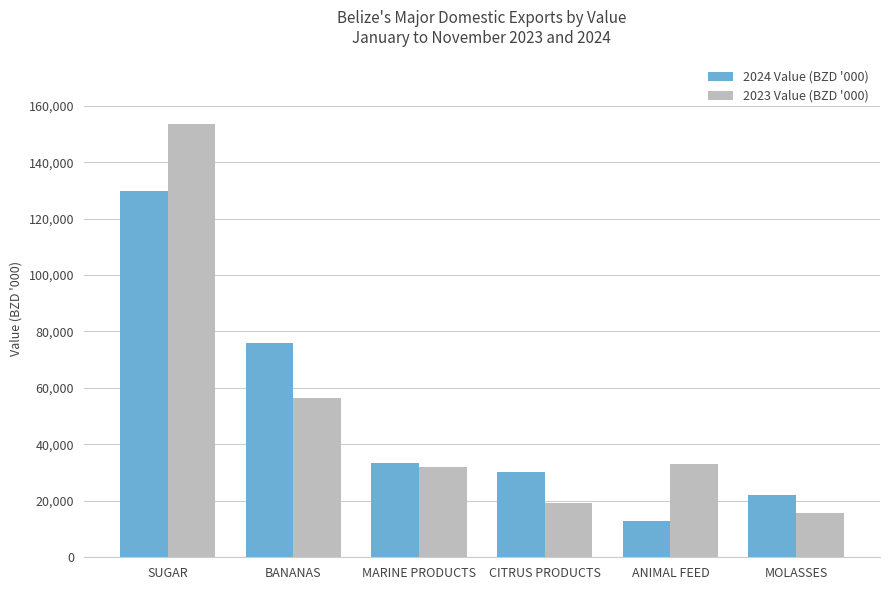

What is the spread (max minus min) of values at SUGAR?

23564.9